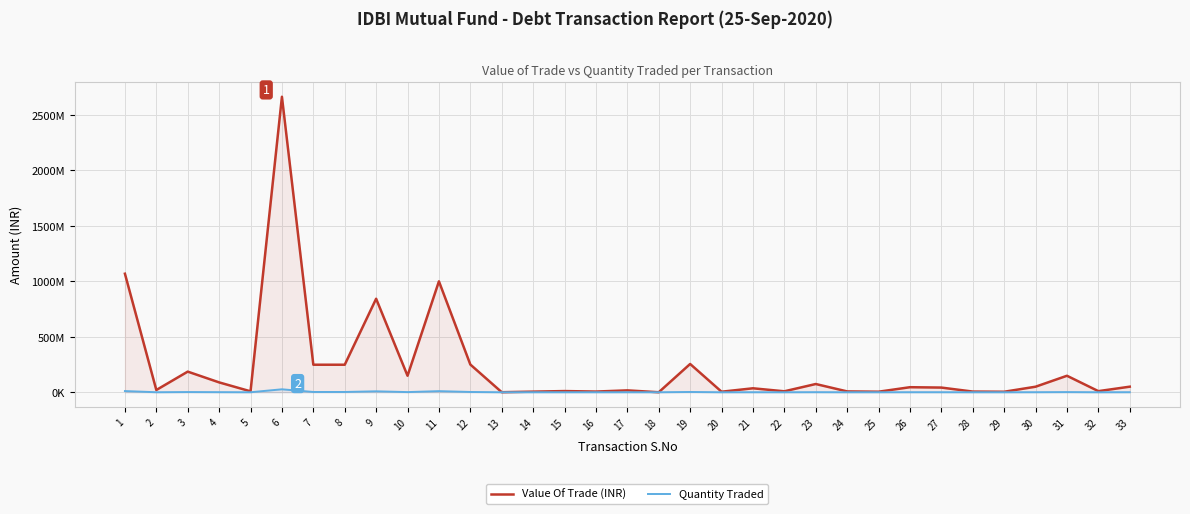

What is the value of the Quantity Traded point at the 10th from the left?

1500000.0